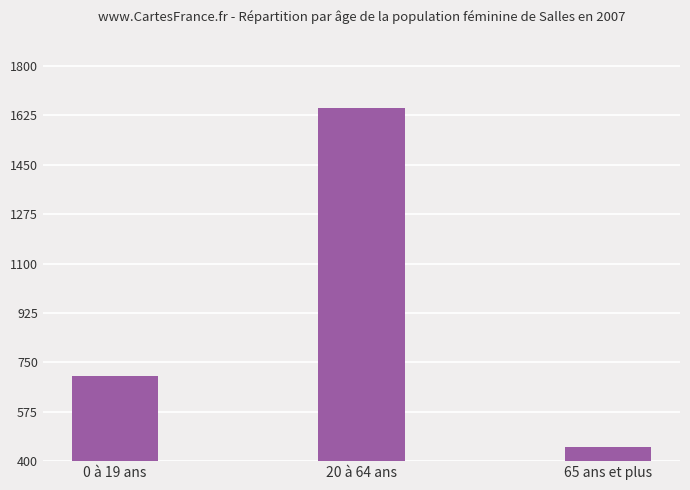

How many data points are less than 700?

1